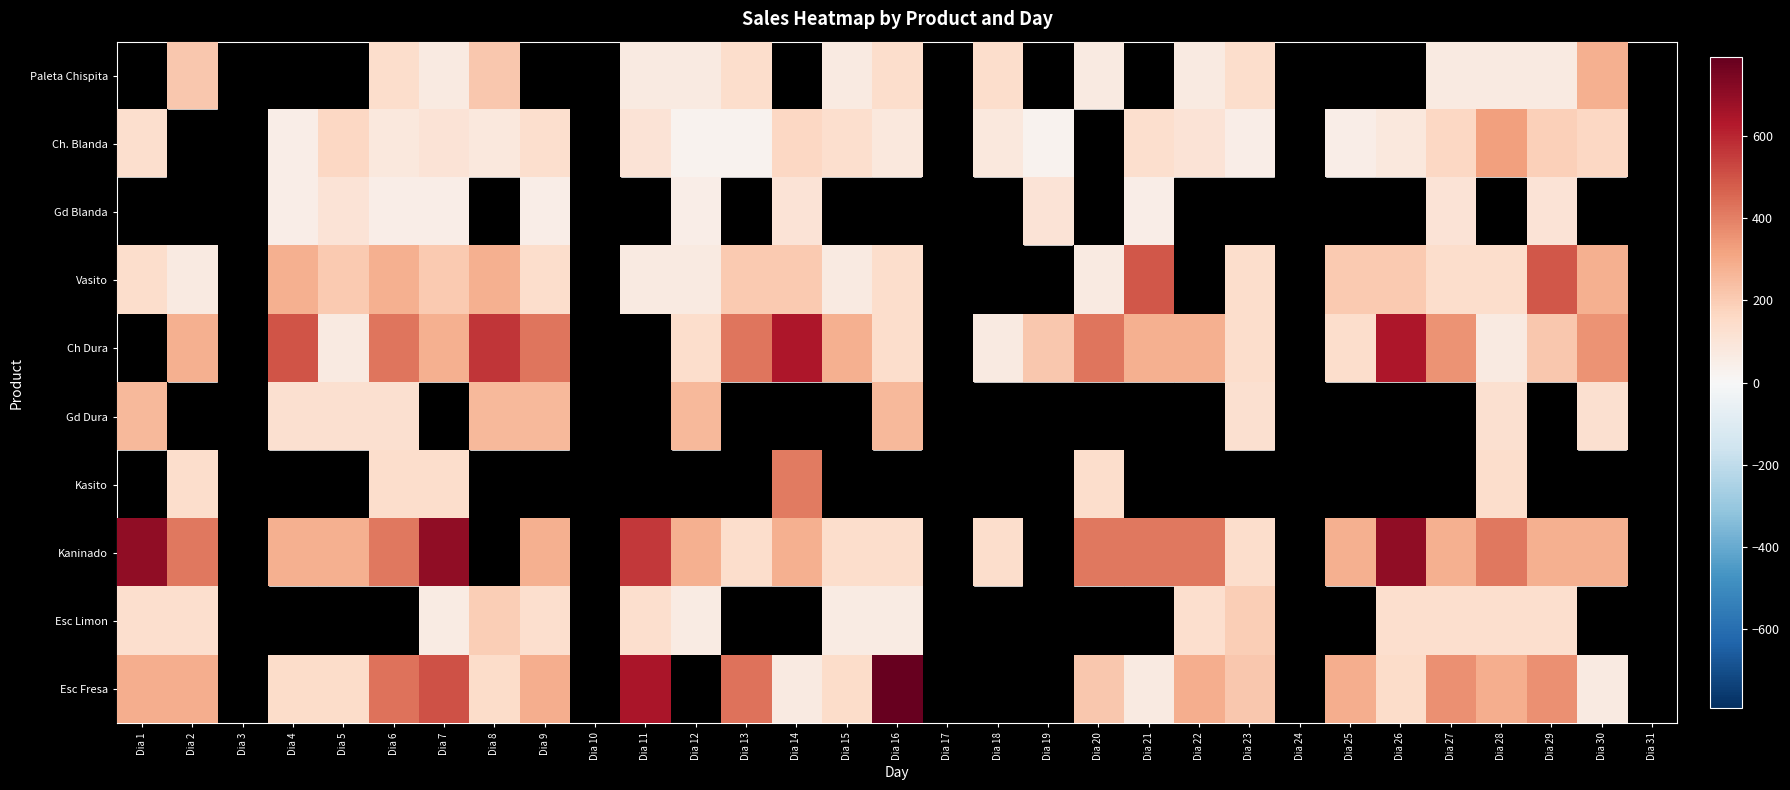

Which series has the widest spread of values?

Esc Fresa